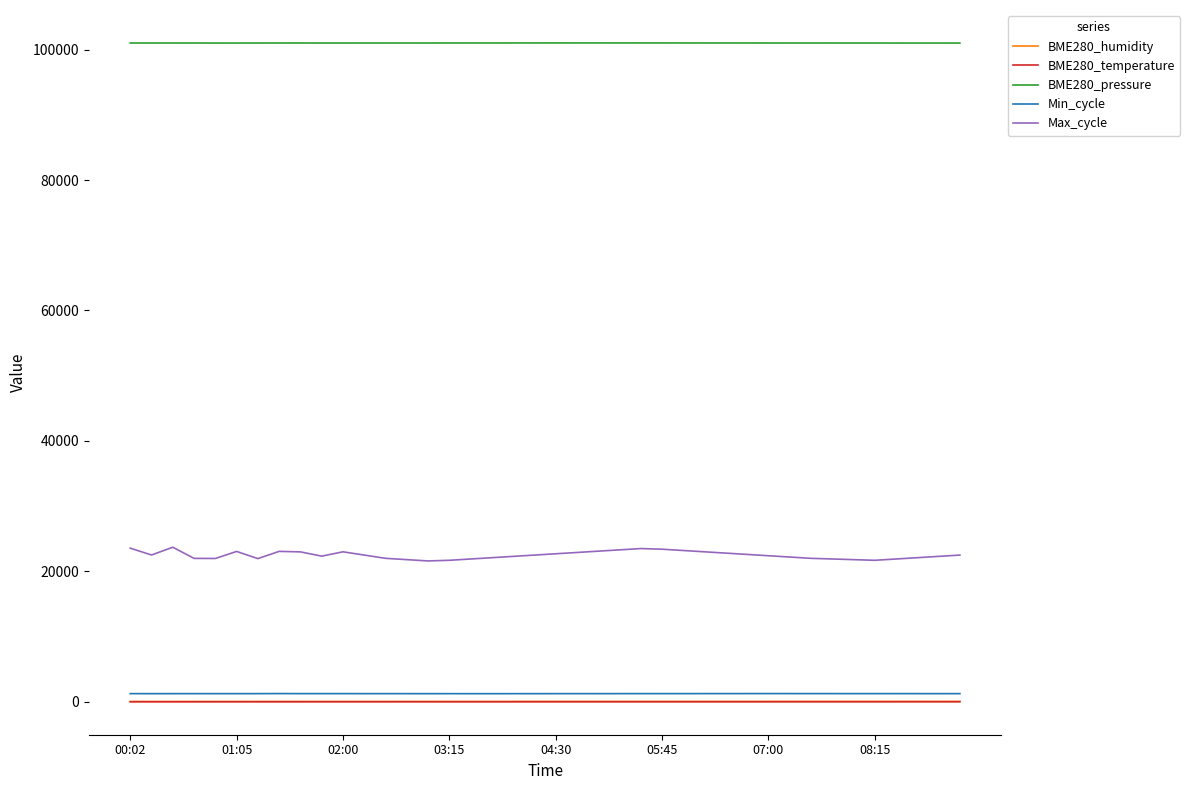

Which series has the largest total across all categories?

BME280_pressure